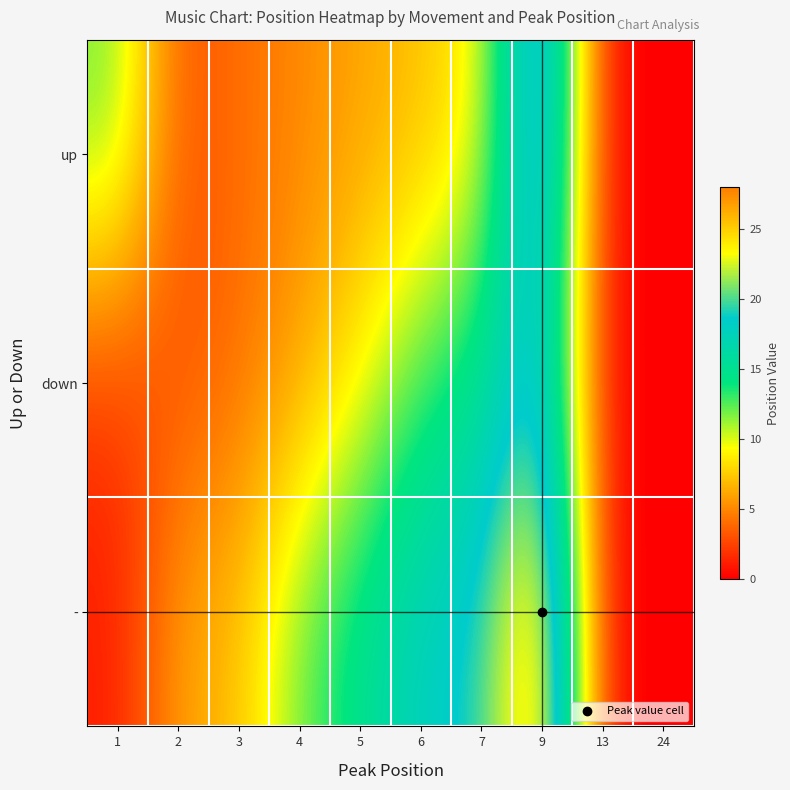

Reading left to right, transcribe all the data shown in this chart.

up: 1=12	2=3	3=4	4=5	5=6	6=7	7=9	9=24	13=0	24=0
down: 1=2	2=3	3=4	4=6	5=9	6=13	7=15	9=20	13=0	24=0
-: 1=1	2=6	3=7	4=12	5=15	6=18	7=19	9=28	13=0	24=0